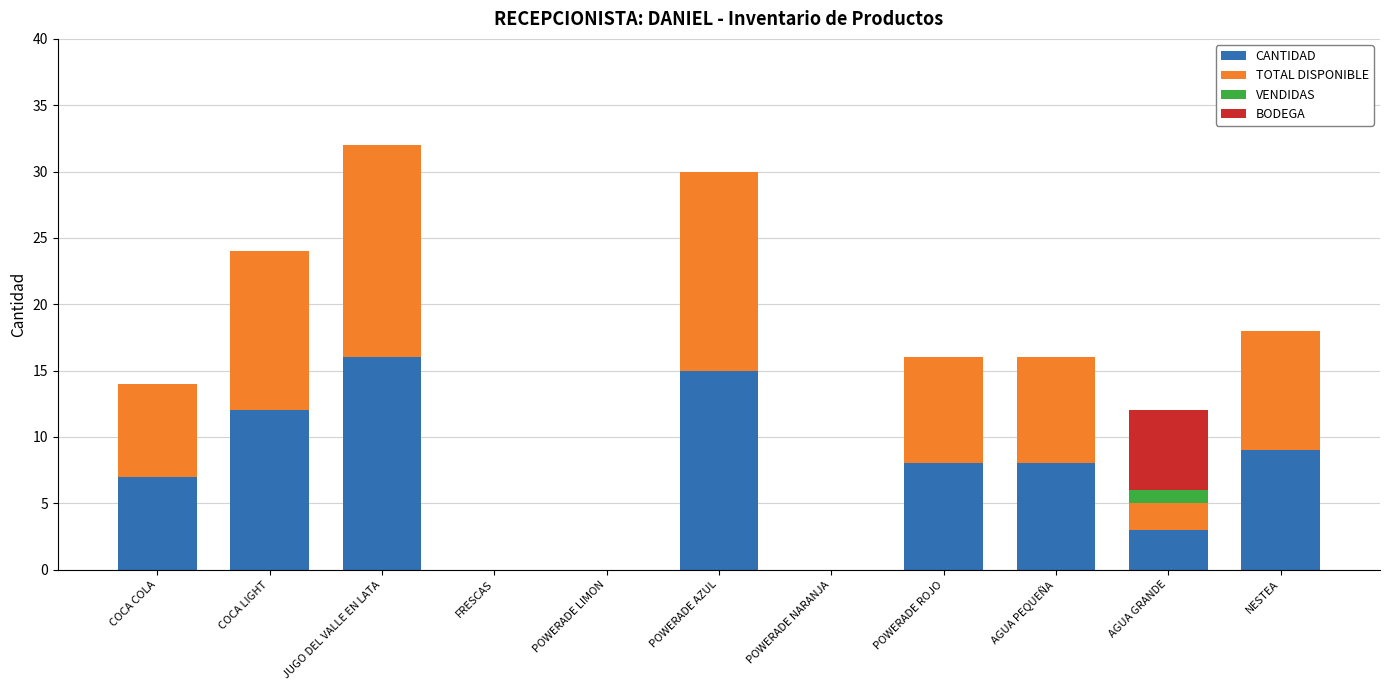

What is the total value across all series at JUGO DEL VALLE EN LATA?

32